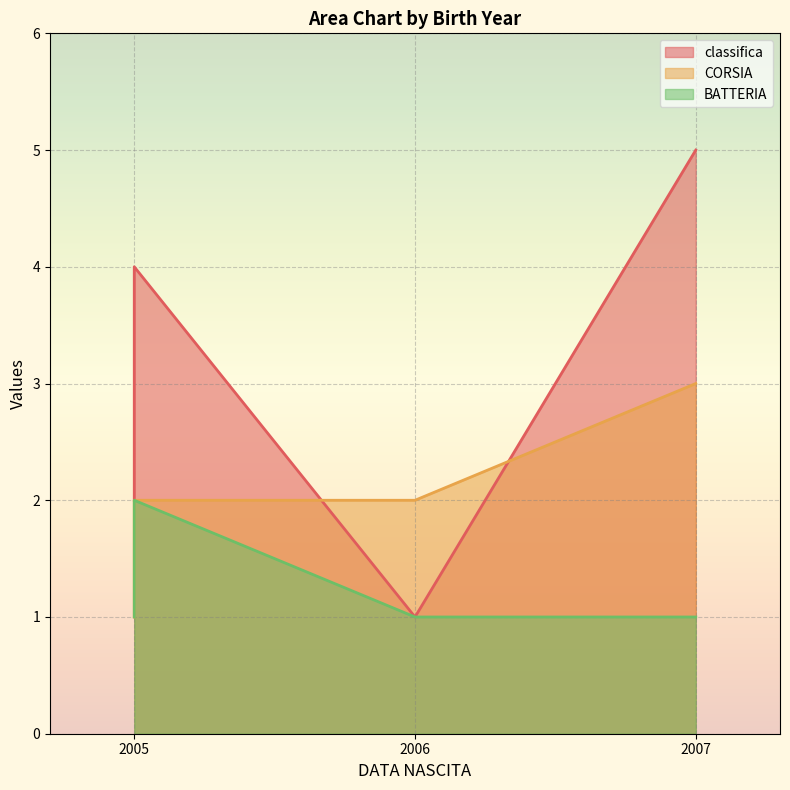

What are all the series names shown in the legend?

classifica, CORSIA, BATTERIA